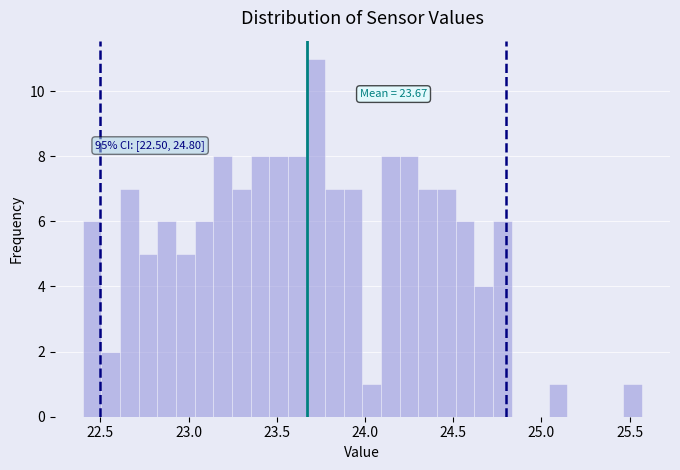

Read against the x-axis, roughly where is the centre of the tallest bar?

23.70